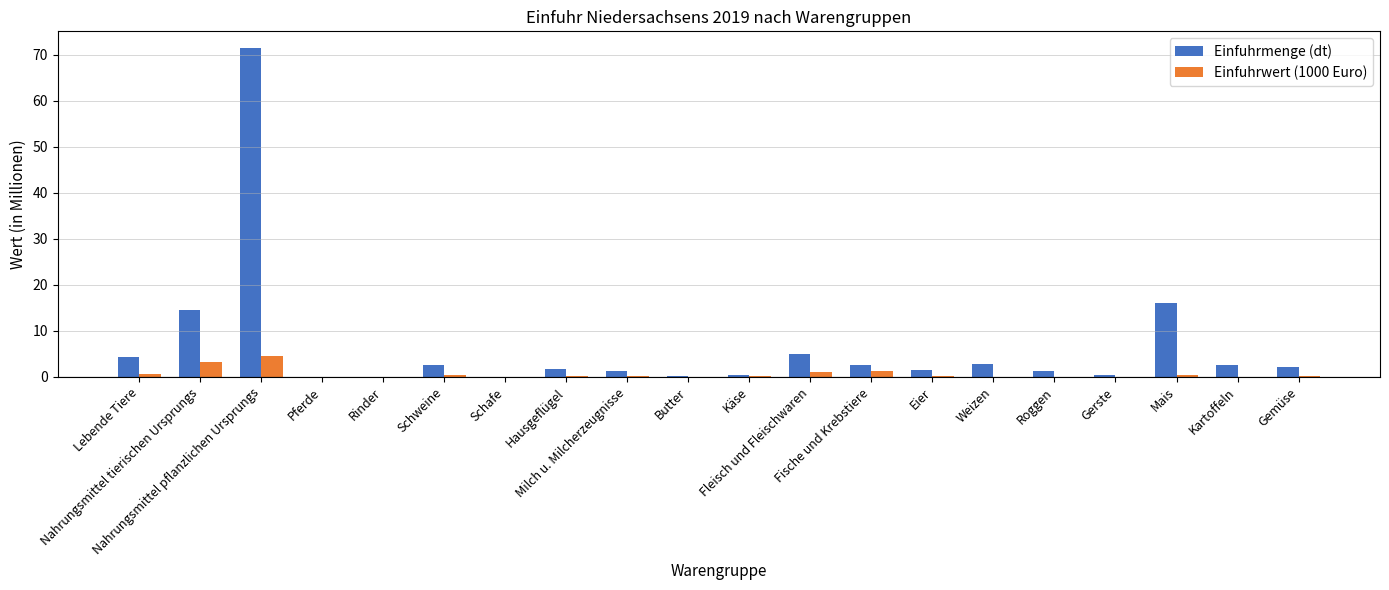

What is the maximum value shown in the chart?

71.5